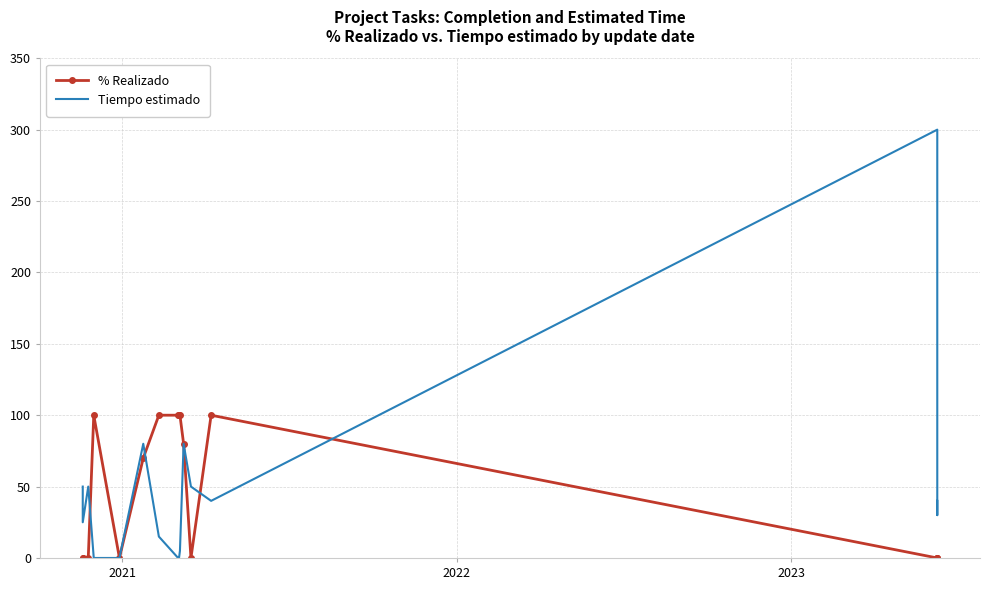

True or false: Tiempo estimado and % Realizado intersect in this chart.

True